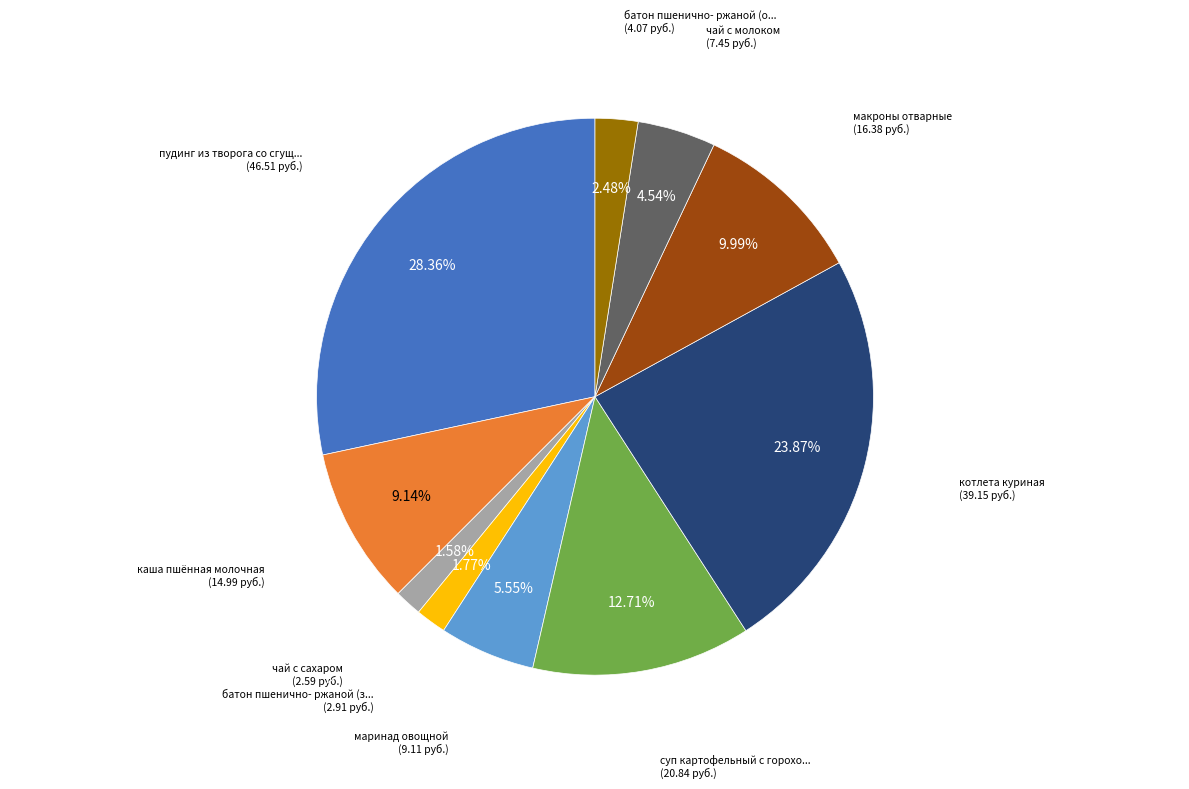

Does any single category account for the majority?

No